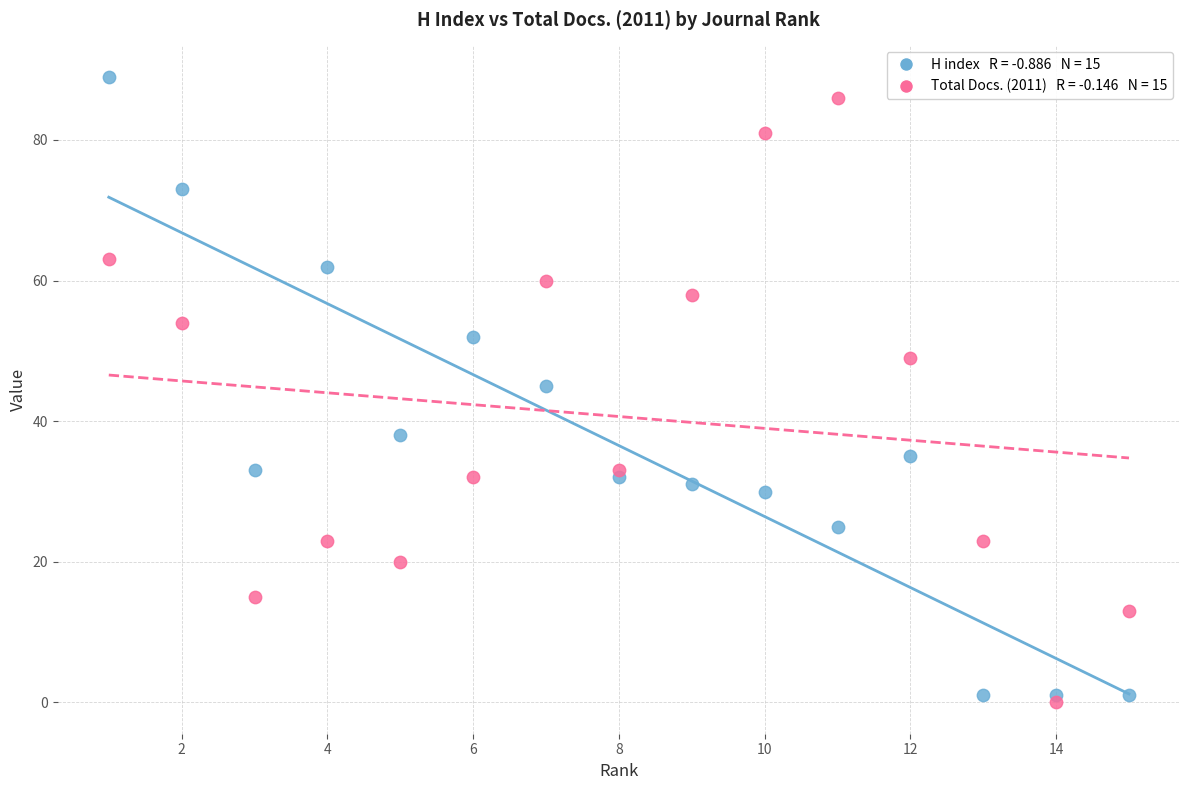

Across all series, what Y value is closest to 44?

45